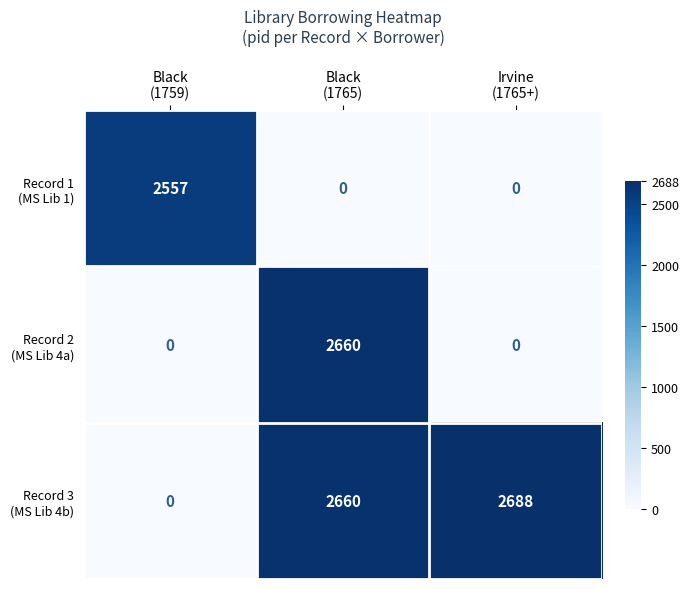

What is the greatest value displayed?

2688